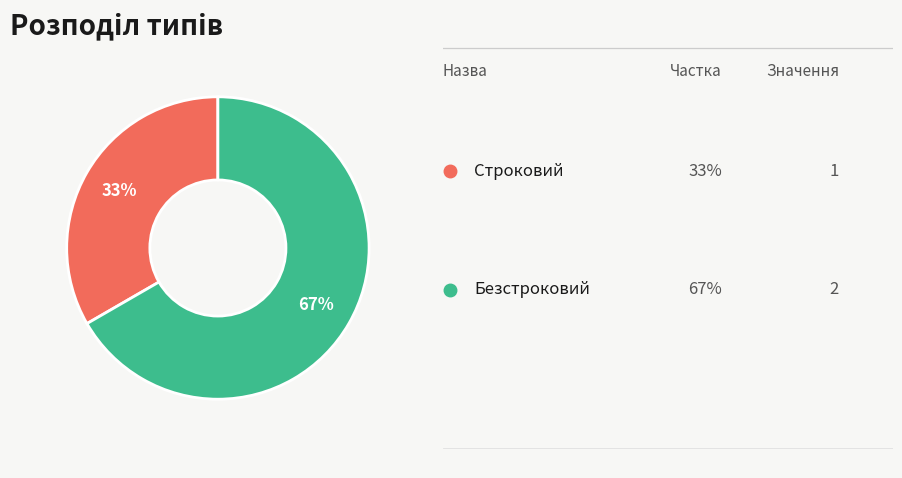

To the nearest percent, what is the average slice percentage?

50%